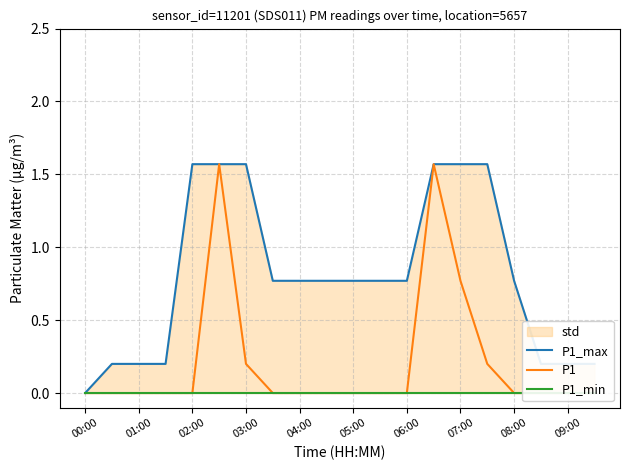

What is the average value of the P1_max series?

0.8